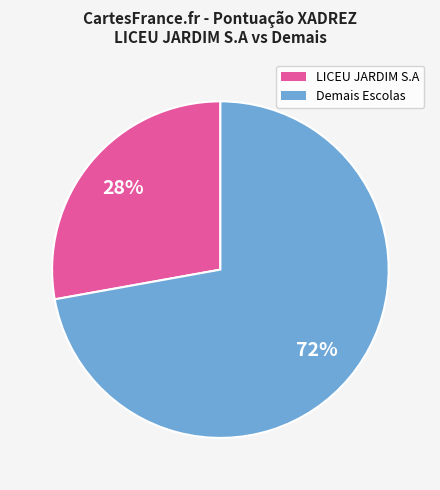

To the nearest percent, what is the average slice percentage?

50%